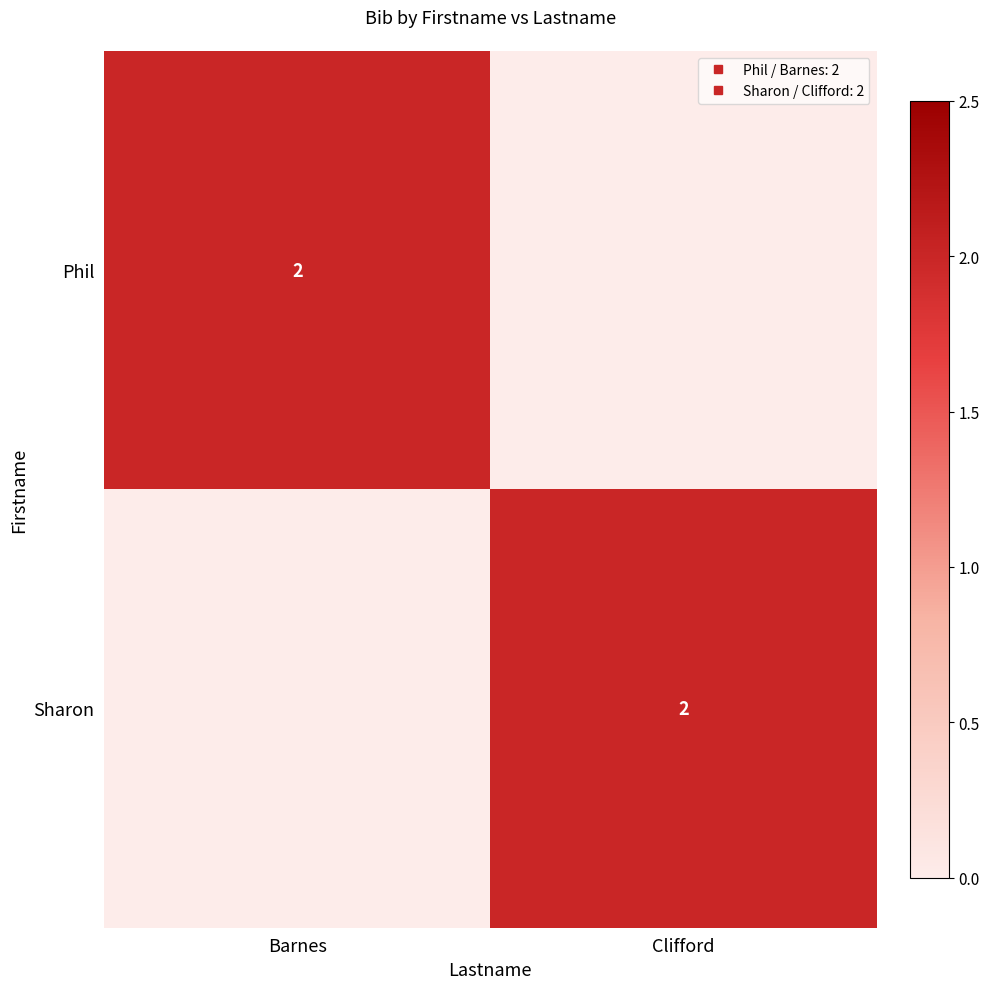

At which label does Sharon reach its peak?

Clifford